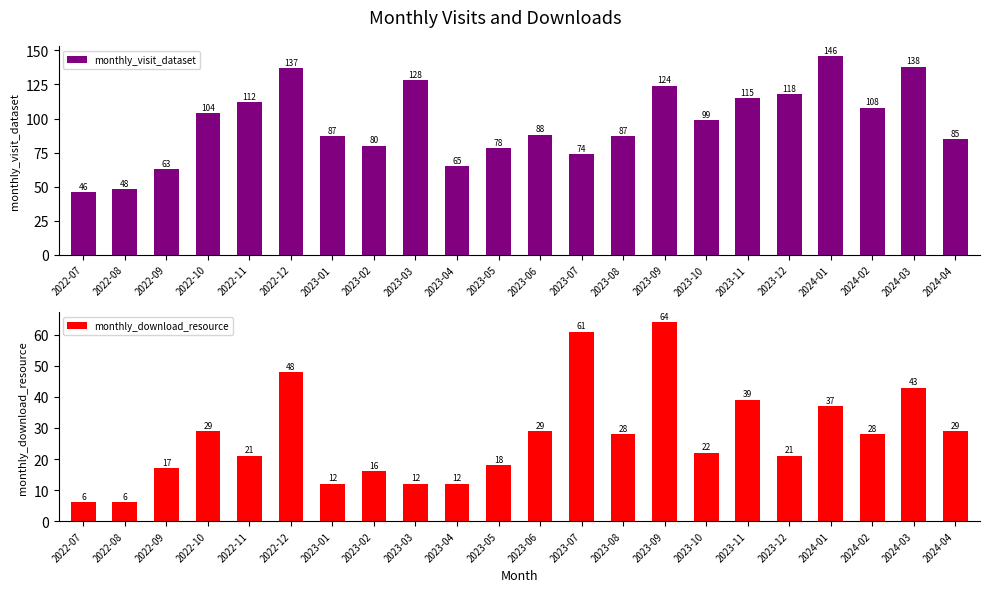

At how many categories does at least one series exceed 96?

11